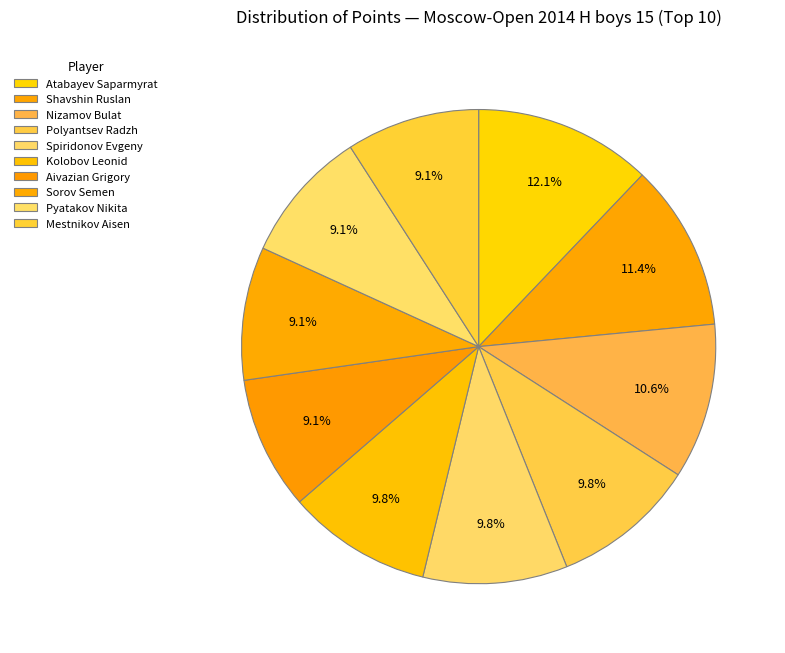

Count the number of slices in the pie.

10